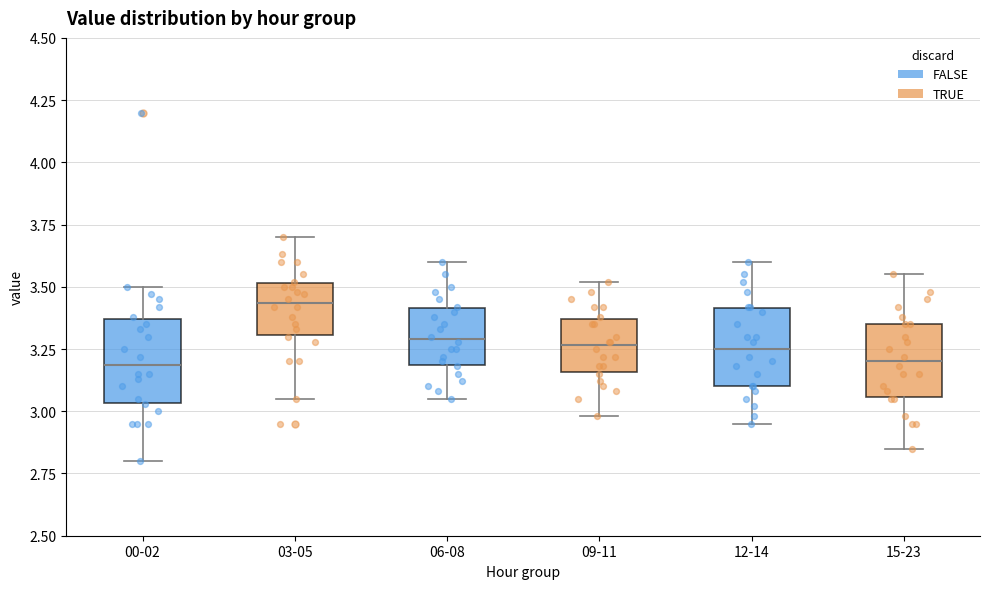

Which box has the highest median line?

03-05